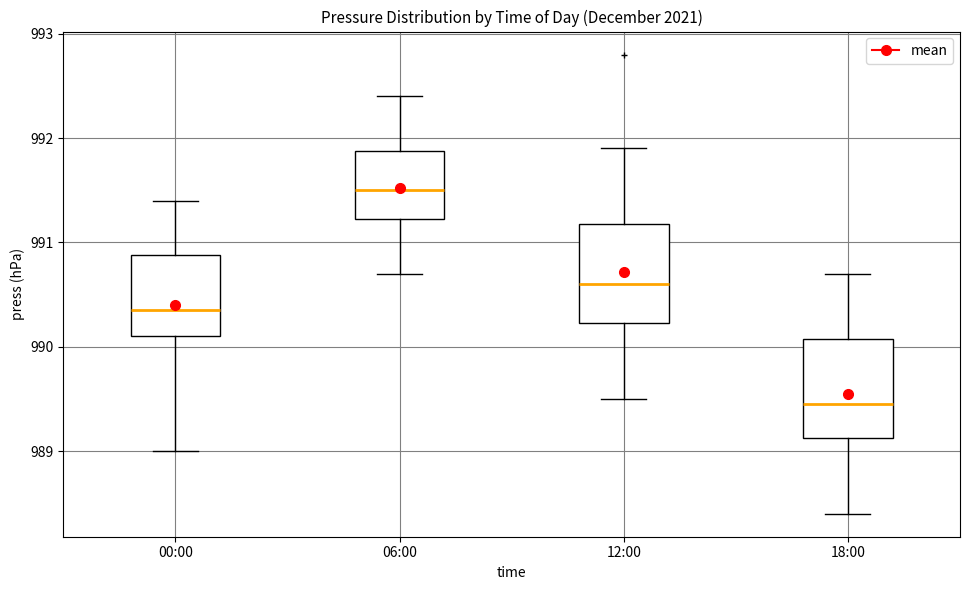

Which box's median line is the highest?

06:00